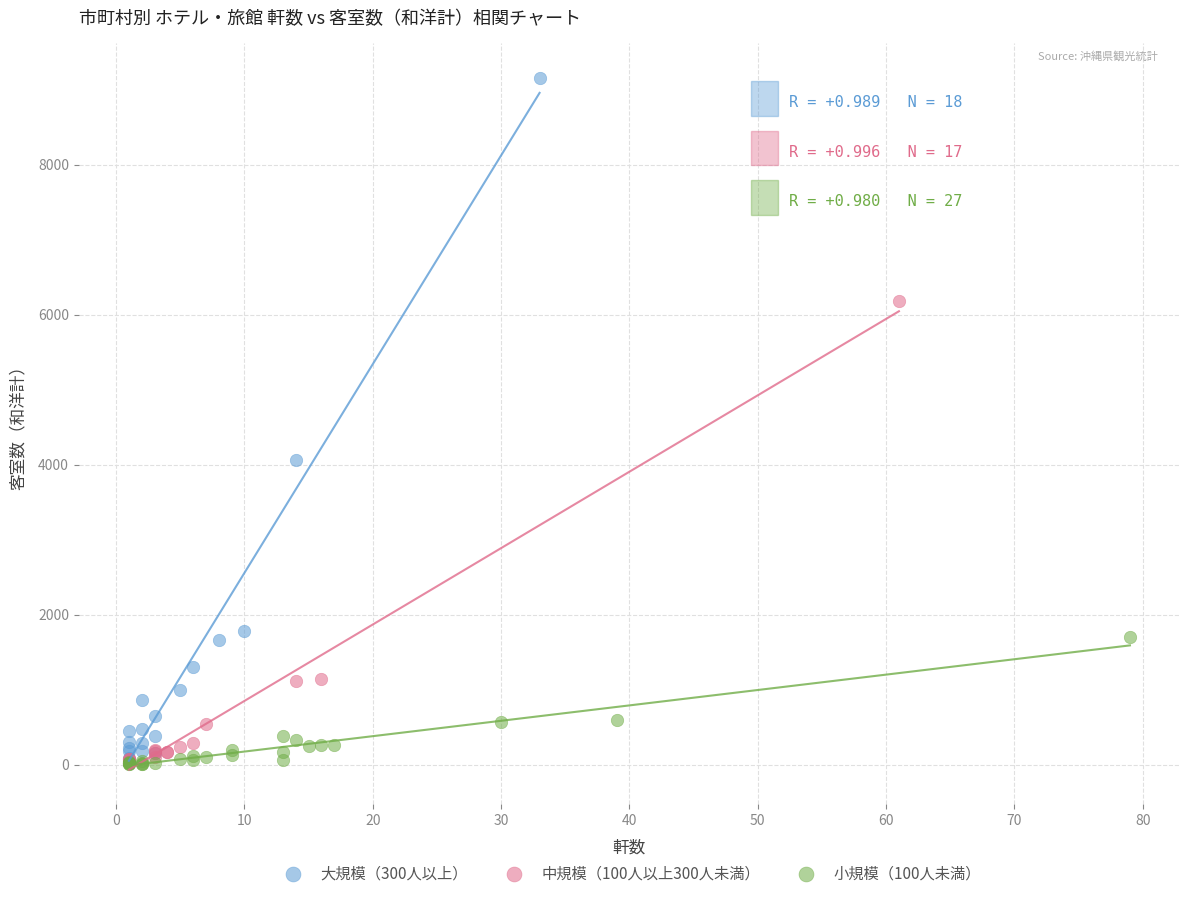

Which series contains the highest Y value?

大規模（300人以上）